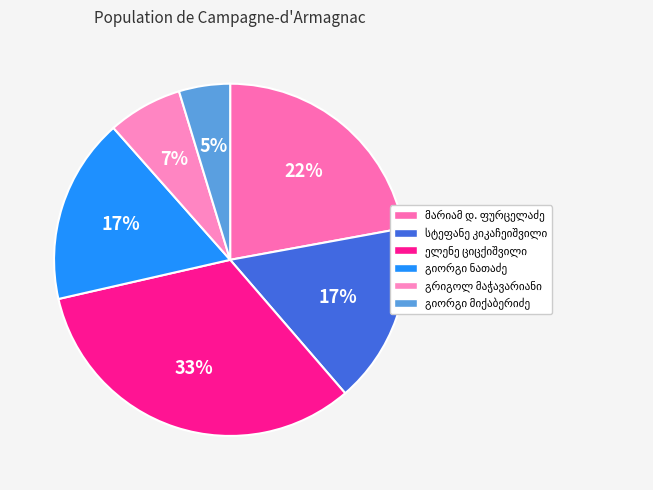

How many segments does this pie chart have?

6